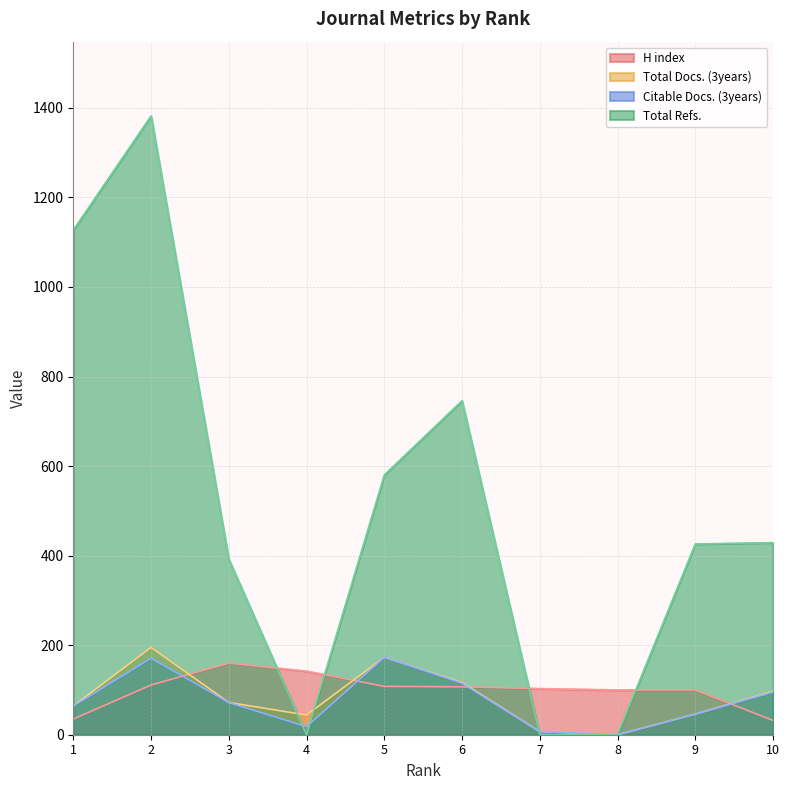

How many values in Total Refs. are above zero?

7